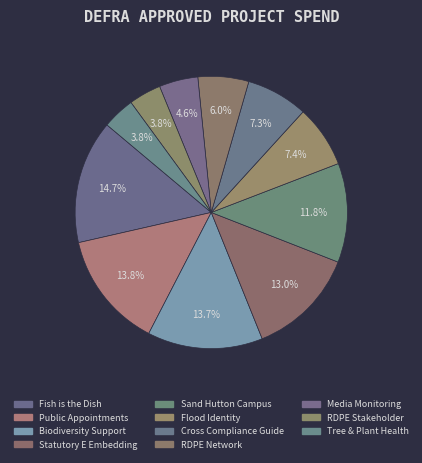

How many segments does this pie chart have?

11